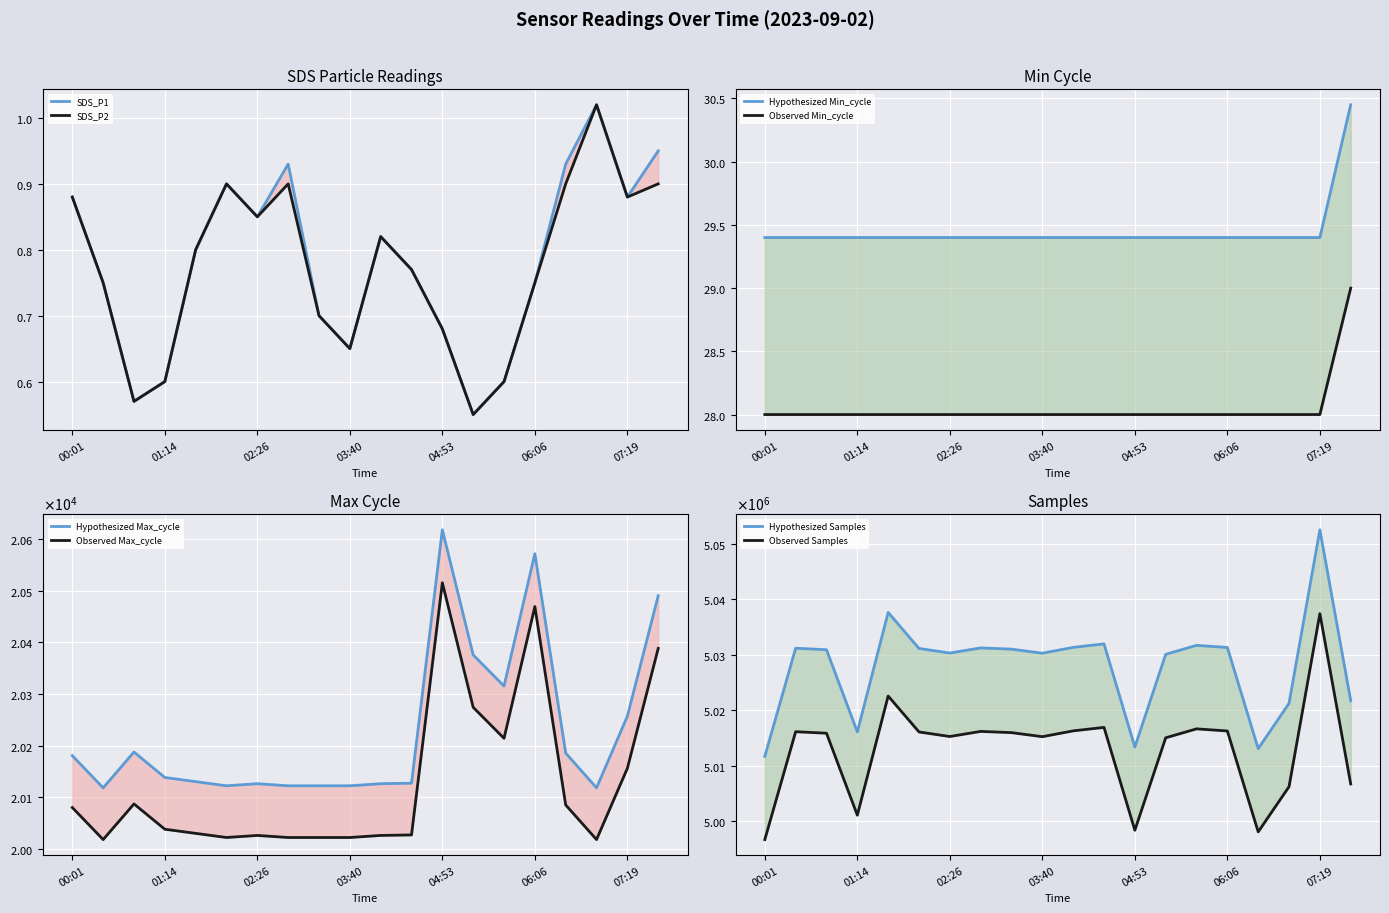

What is the value of the Max_cycle point at the 1st from the left?

20180.4